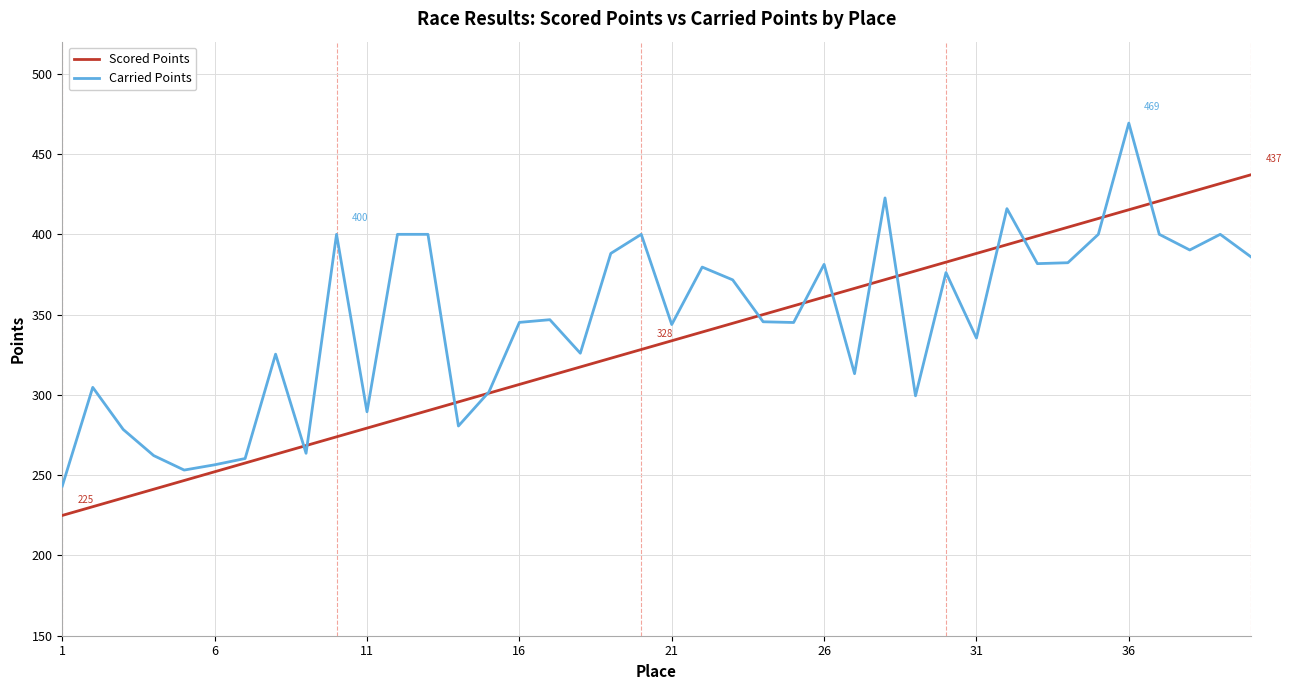

Rank the series by their maximum value, from lowest to highest.

Scored Points, Carried Points